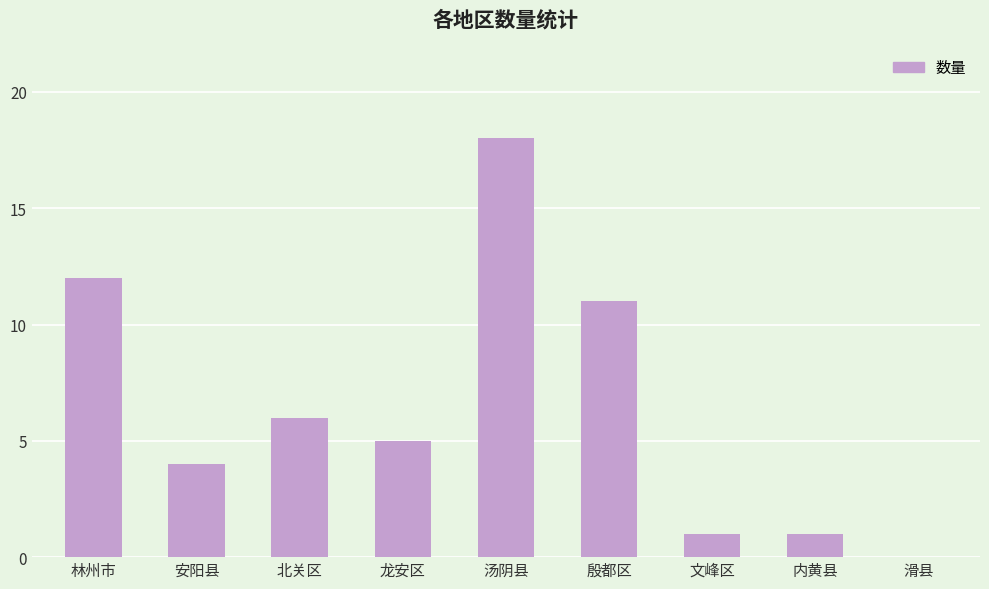

True or false: the data shows 12 at 林州市.

True